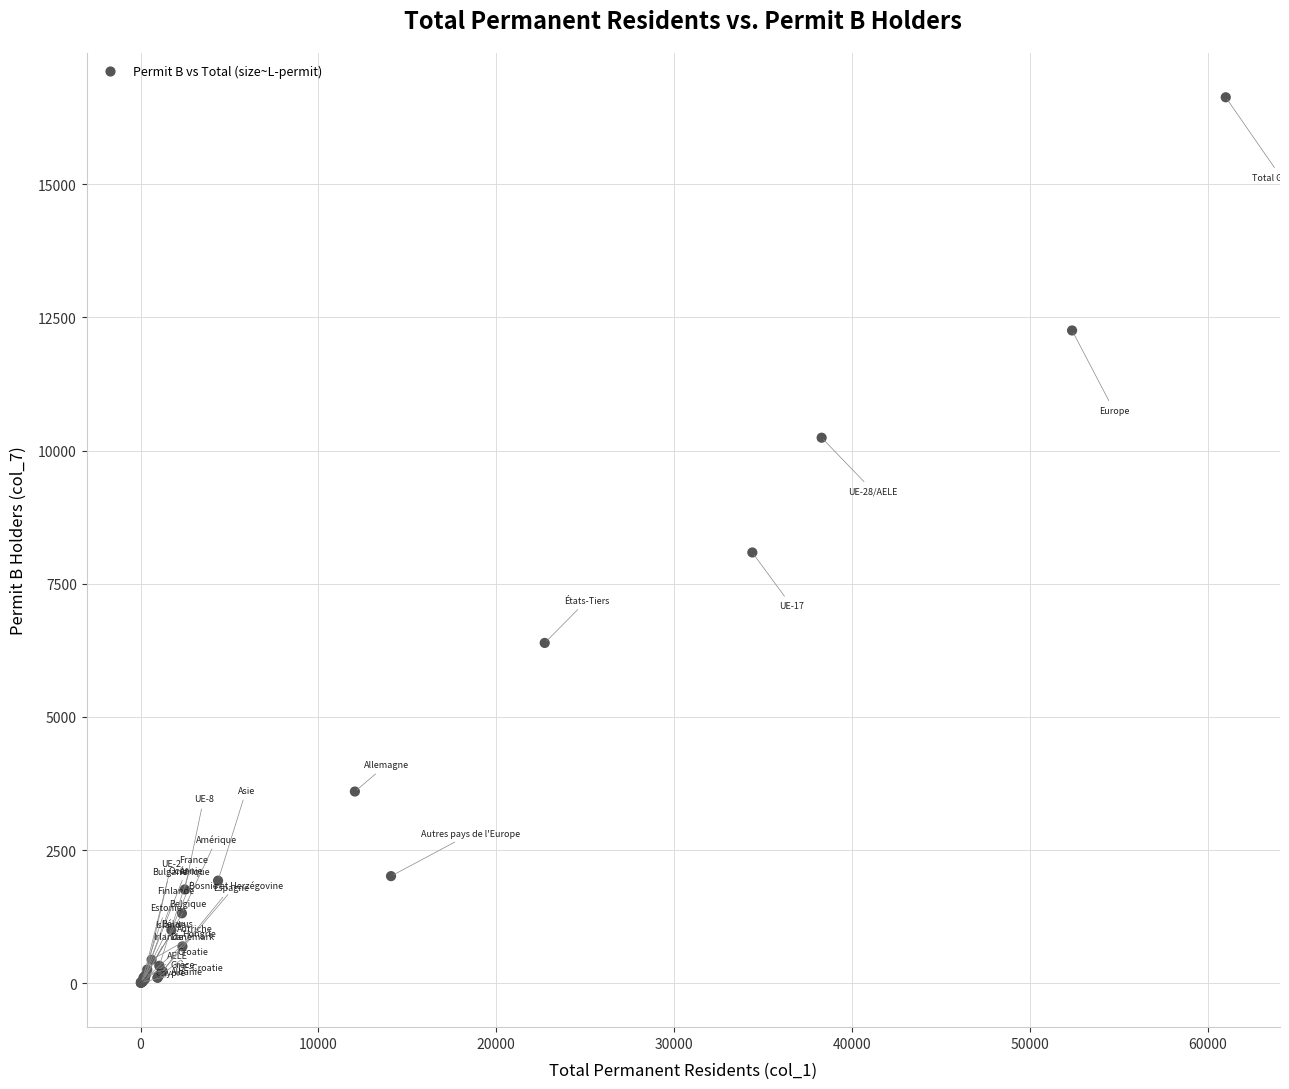

What Y value in the scatter plot is closest to 8320?

8088